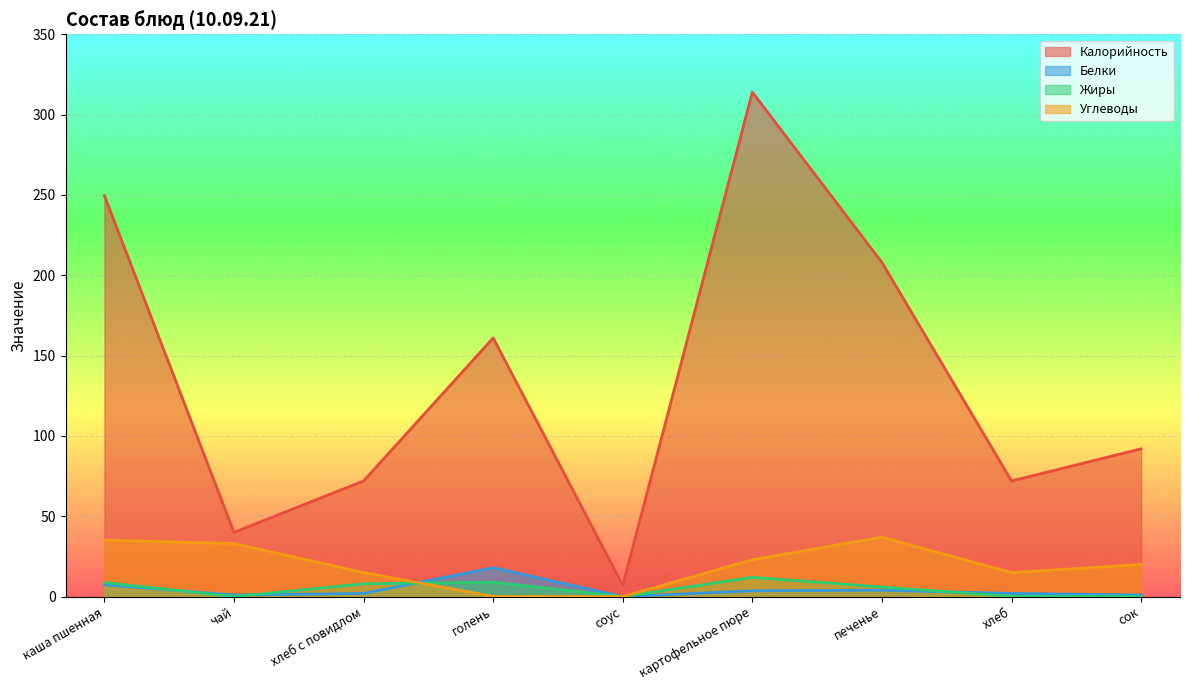

How many categories are shown in the chart?

9